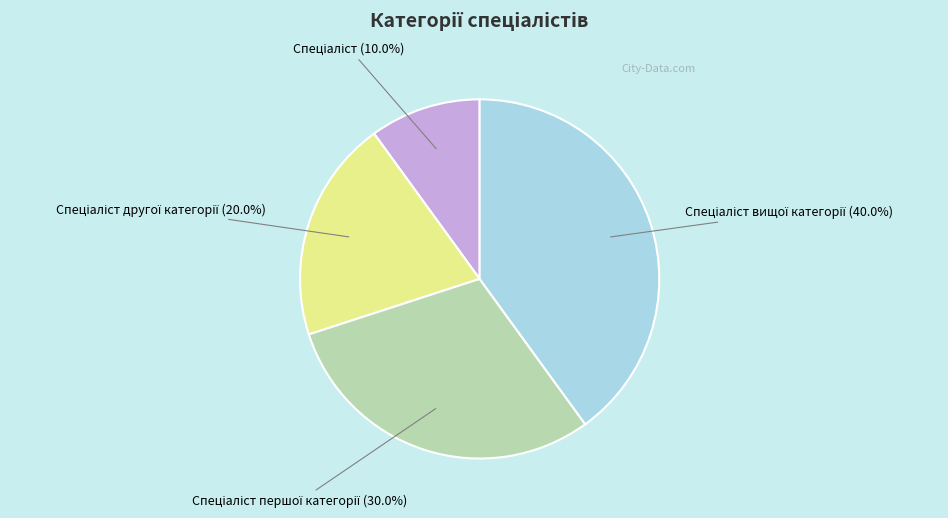

To the nearest percent, what is the difference between the largest and smallest slice percentages?

30%